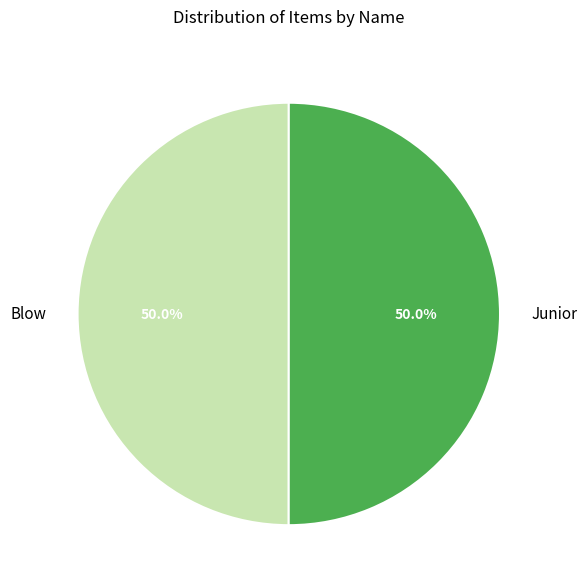

To the nearest percent, what percentage of the pie is Blow?

50%